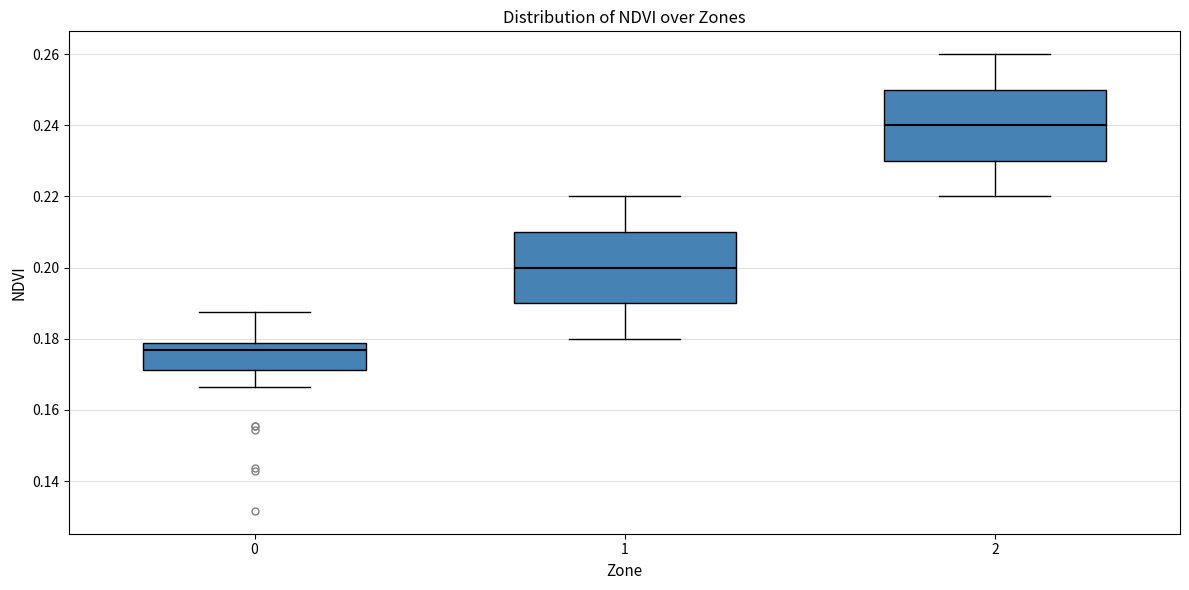

Where is the upper edge of the box at x = 0 on the y-axis? The values are not printed on the chart, so give them approximately, as read against the axis.

0.178